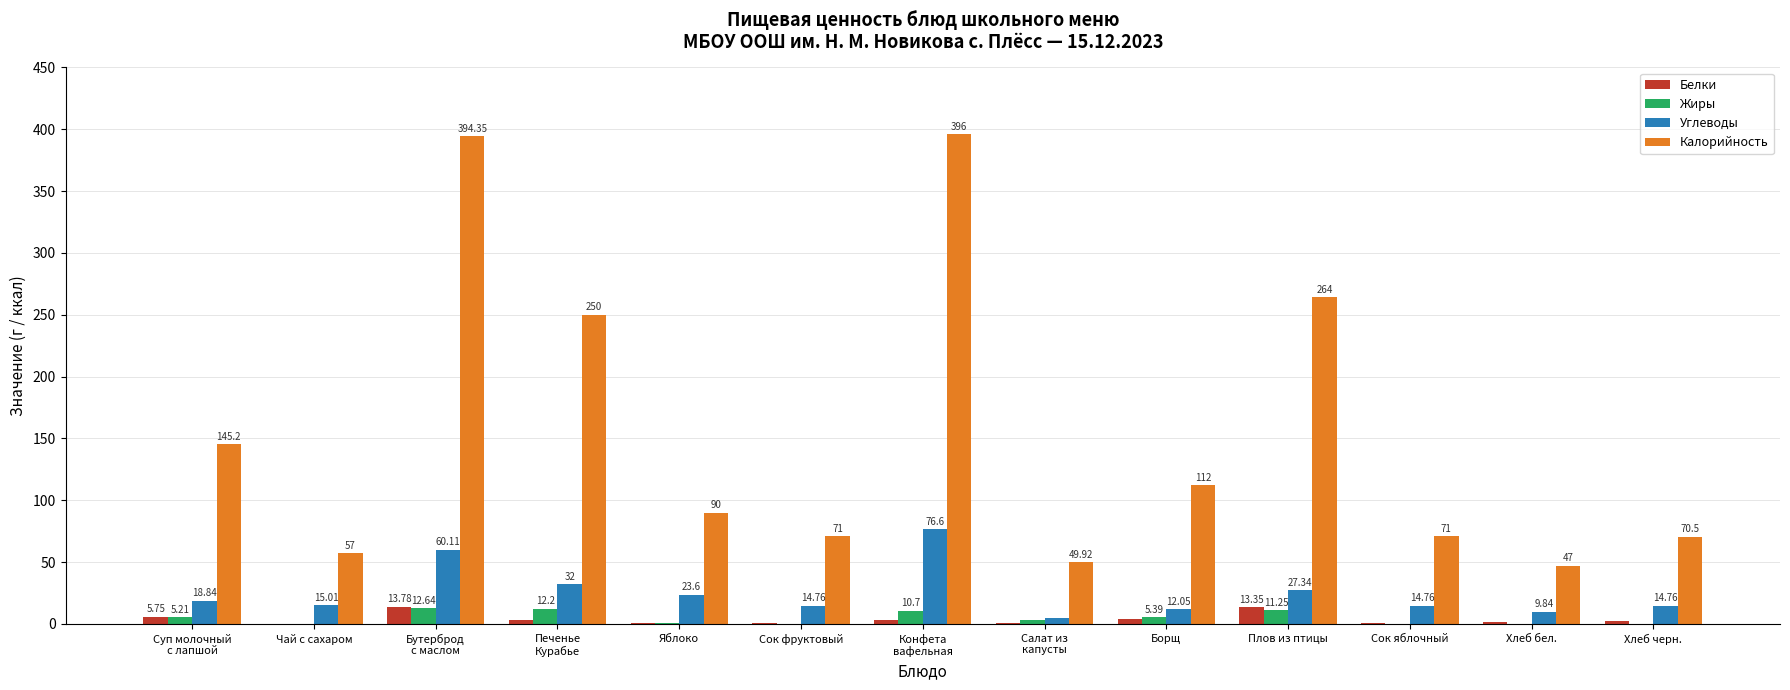

Does the chart contain stacked bars?

No